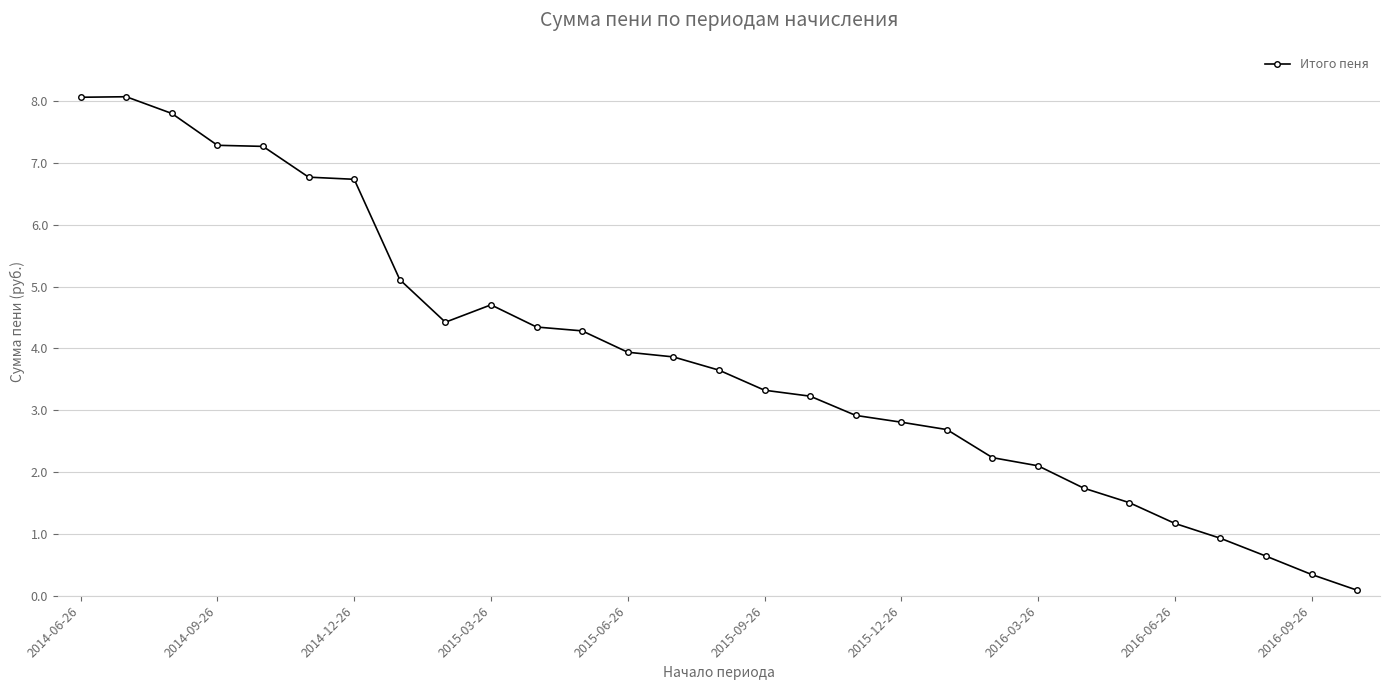

True or false: there are more than 1 points higher than both neighbors.

True